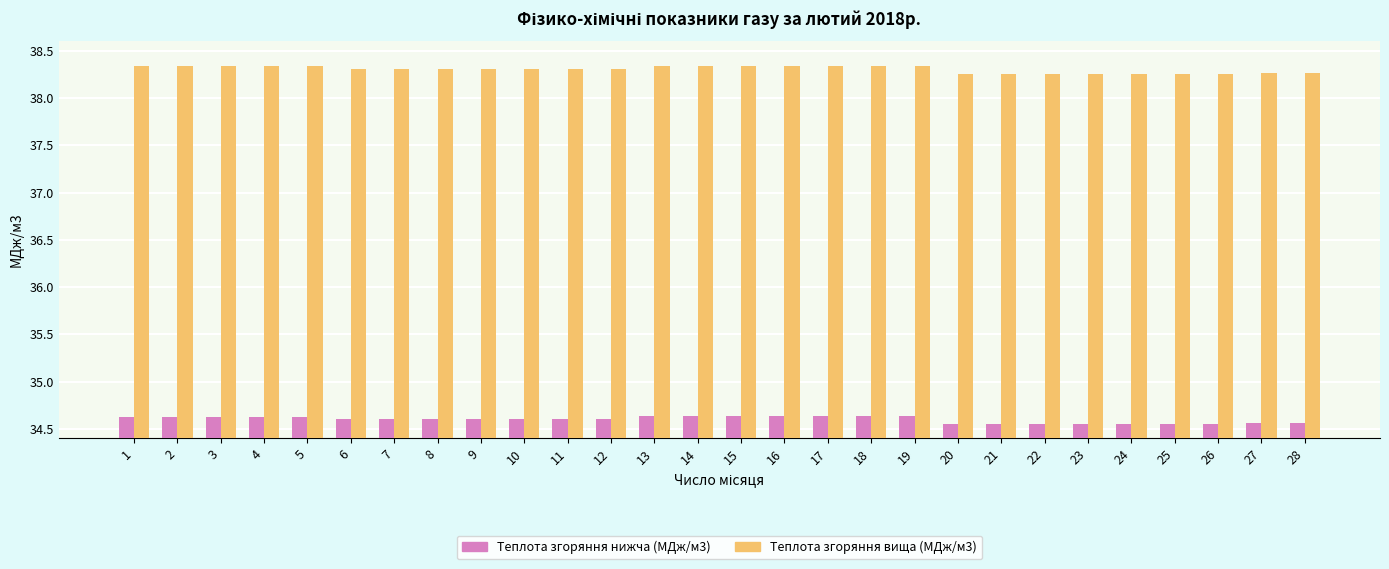

What are all the series names shown in the legend?

Теплота згоряння нижча (МДж/м3), Теплота згоряння вища (МДж/м3)